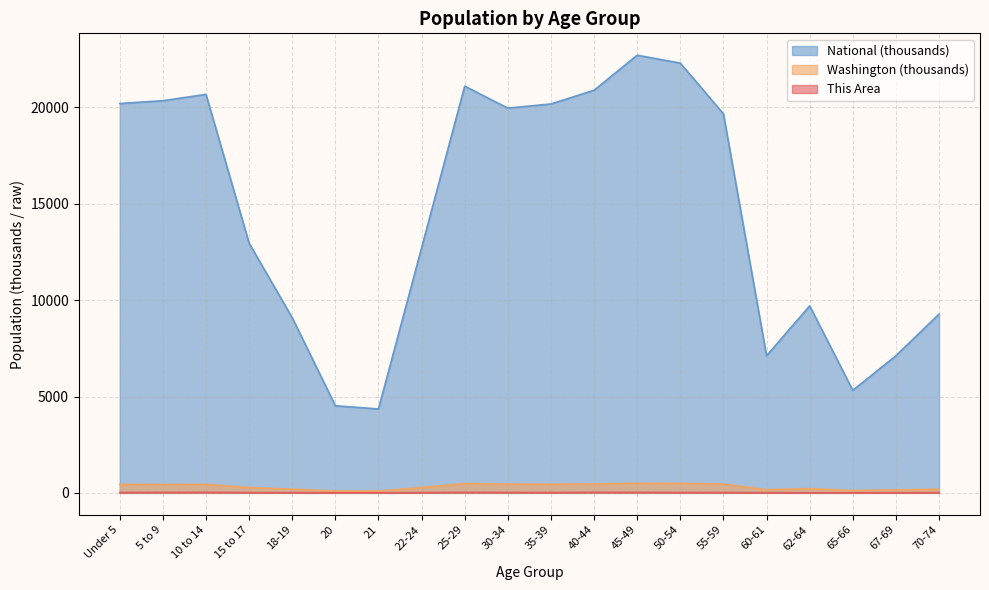

How many lines are shown in the chart?

3